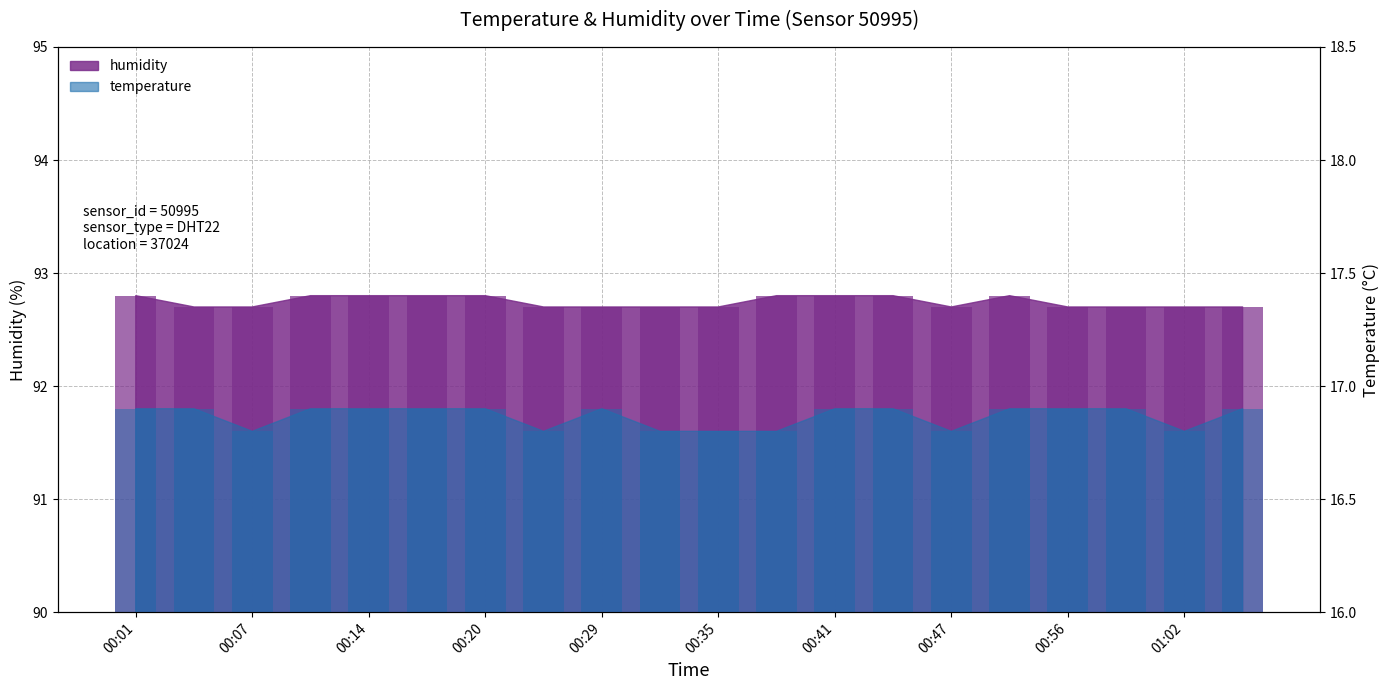

Reading left to right, transcribe all the data shown in this chart.

temperature: 16.9	16.9	16.8	16.9	16.9	16.9	16.9	16.8	16.9	16.8	16.8	16.8	16.9	16.9	16.8	16.9	16.9	16.9	16.8	16.9
humidity: 92.8	92.7	92.7	92.8	92.8	92.8	92.8	92.7	92.7	92.7	92.7	92.8	92.8	92.8	92.7	92.8	92.7	92.7	92.7	92.7